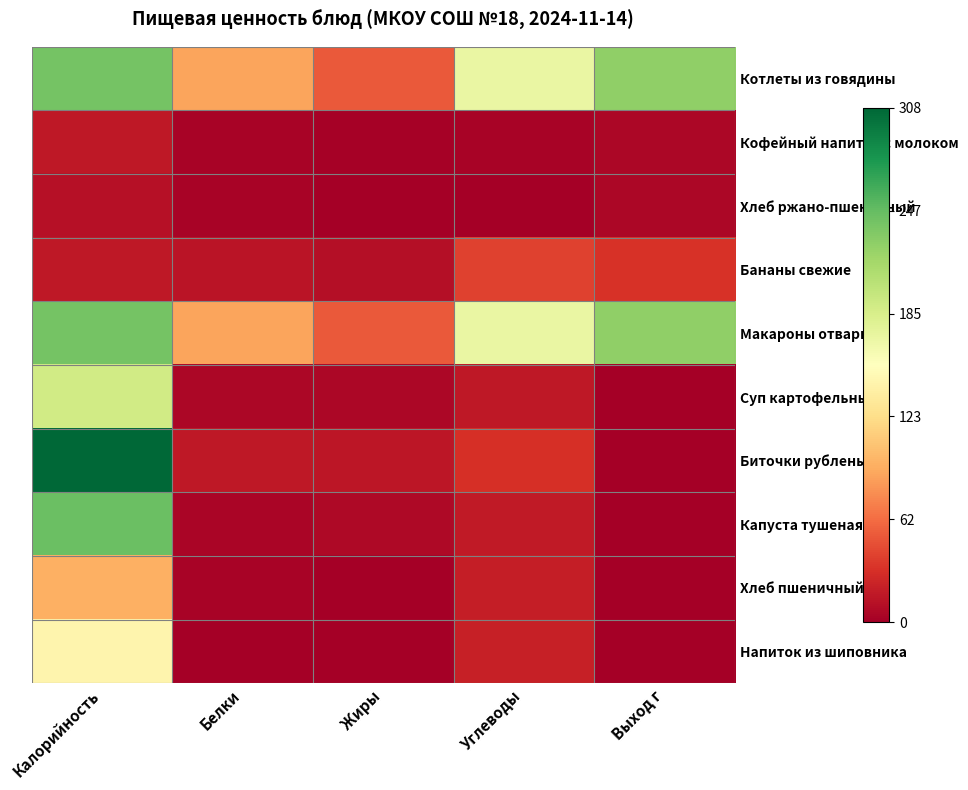

Rank the series at Углеводы from lowest to highest value.

Хлеб ржано-пшеничный, Кофейный напиток с молоком, Суп картофельный, Капуста тушеная, Хлеб пшеничный, Напиток из шиповника, Биточки рубленые, Бананы свежие, Котлеты из говядины, Макароны отварные